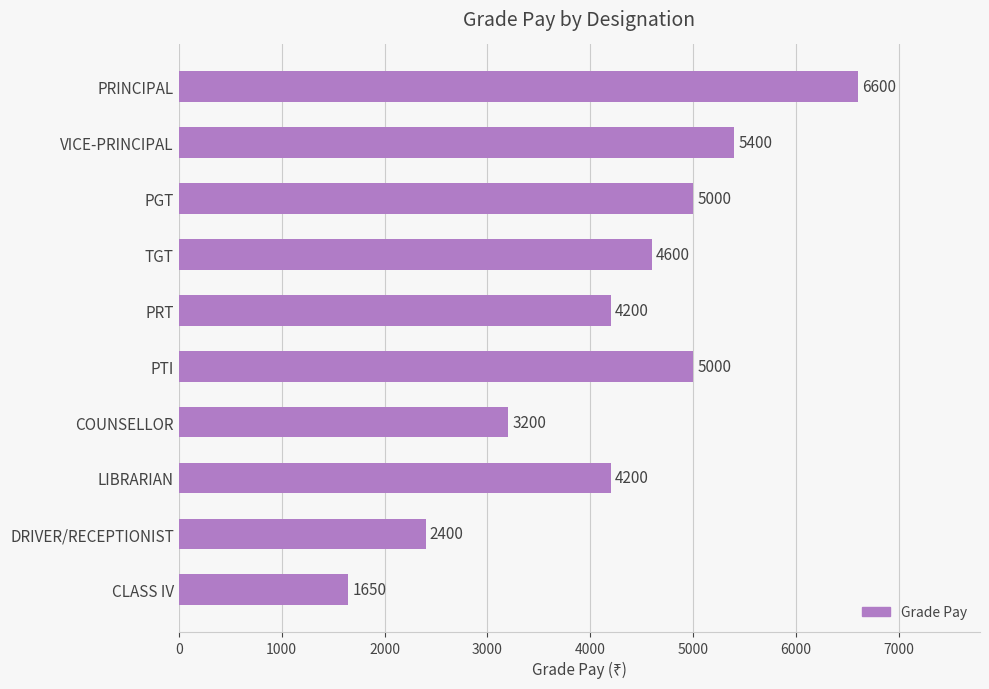

Approximately how many times larger is the value at VICE-PRINCIPAL compared to PRT?

1.3